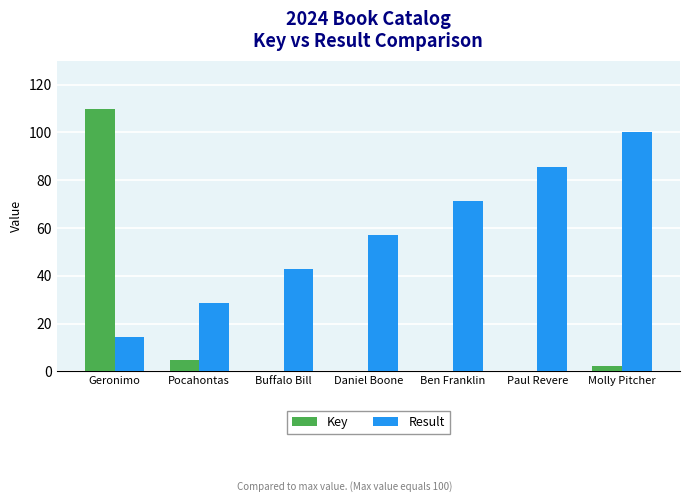

How many groups of bars are there?

7